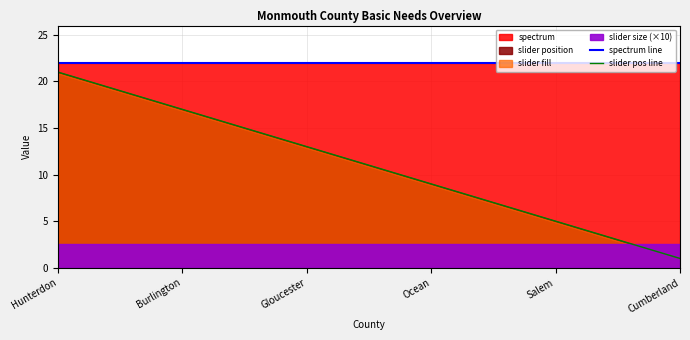

How many values in the slider pos line series are below 11?

10